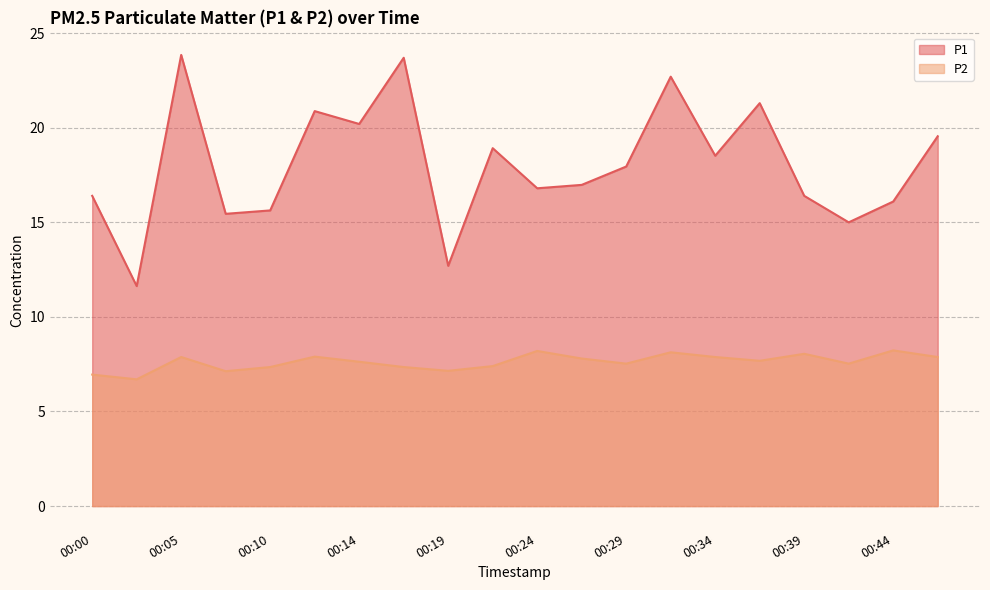

Reading right to left, list all the values displayed in this chart.

P1: 19.6	16.1	15.0	16.4	21.3	18.5	22.7	17.9	17.0	16.8	18.9	12.7	23.7	20.2	20.9	15.6	15.4	23.9	11.6	16.4
P2: 7.9	8.2	7.5	8.1	7.7	7.9	8.1	7.5	7.8	8.2	7.4	7.2	7.3	7.6	7.9	7.3	7.1	7.9	6.7	7.0